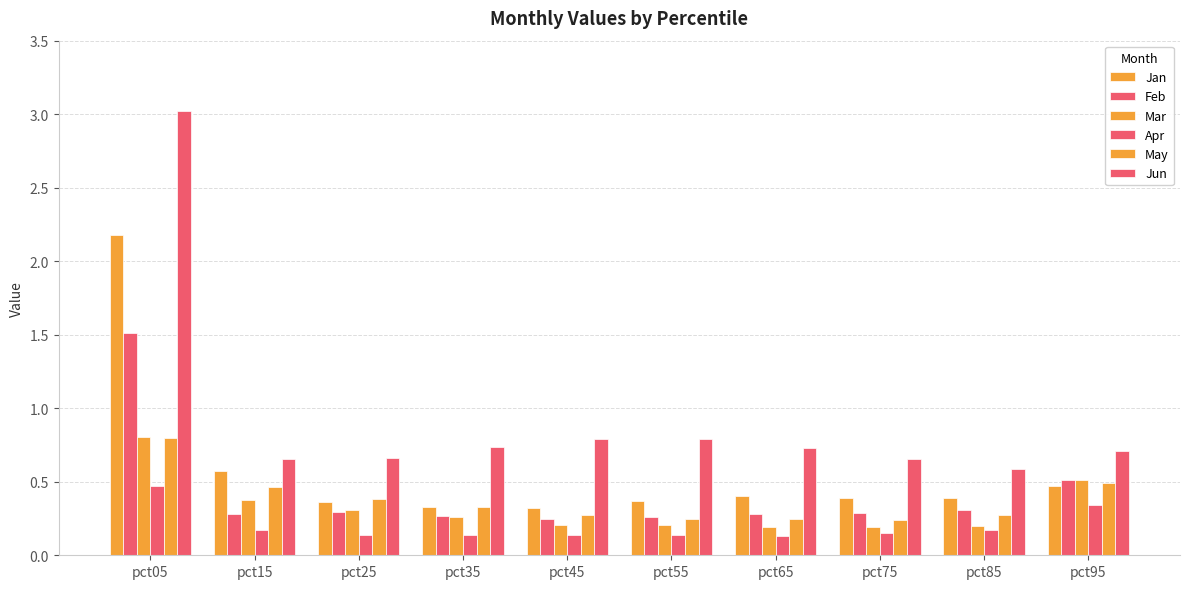

What is the smallest value displayed?

0.1